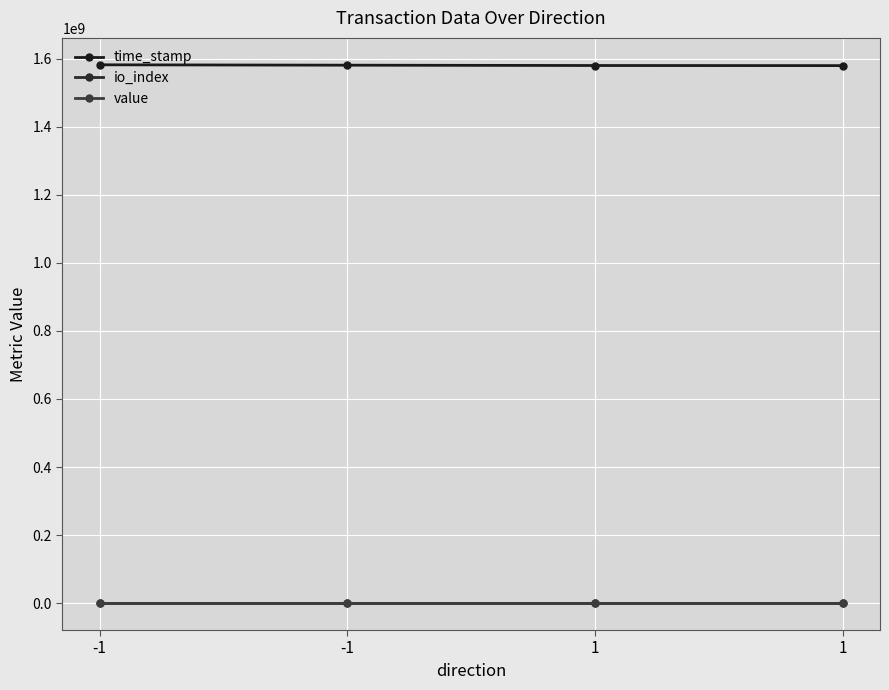

Does the chart display data point markers on the line(s)?

Yes